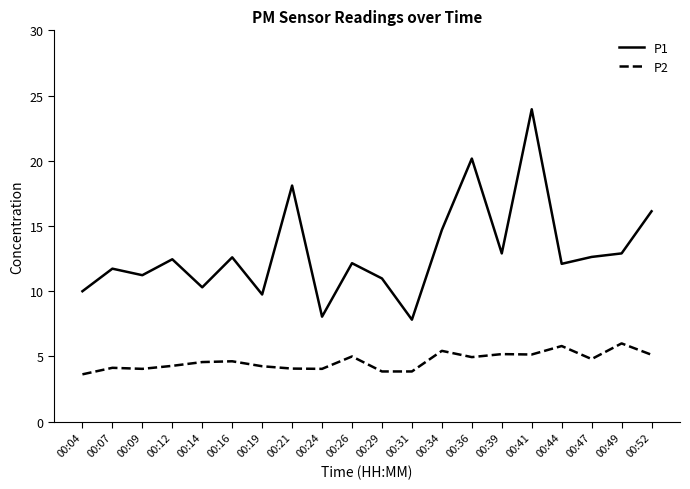

Rank the series by their maximum value, from highest to lowest.

P1, P2